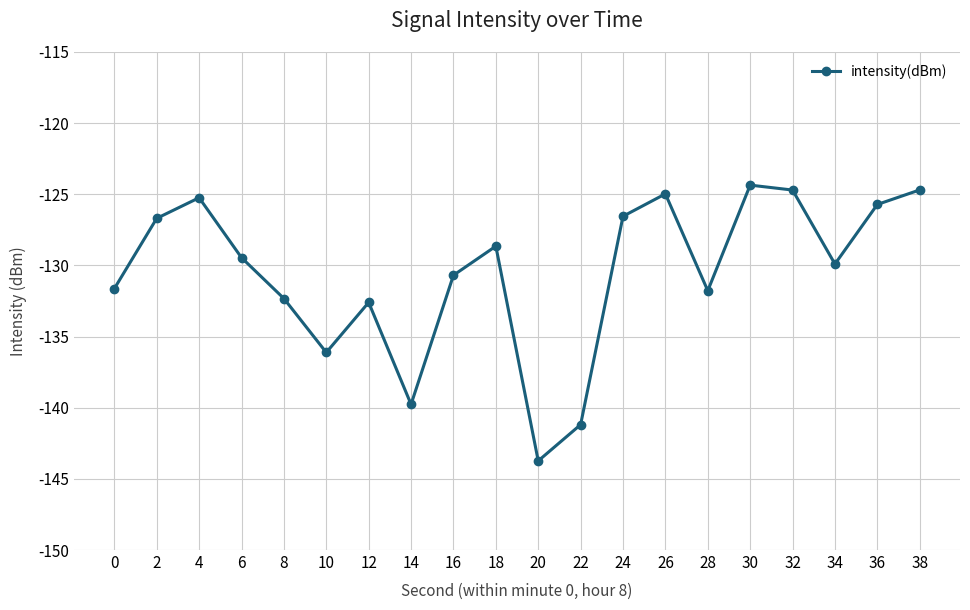

What is the difference between the maximum and minimum values?

19.4